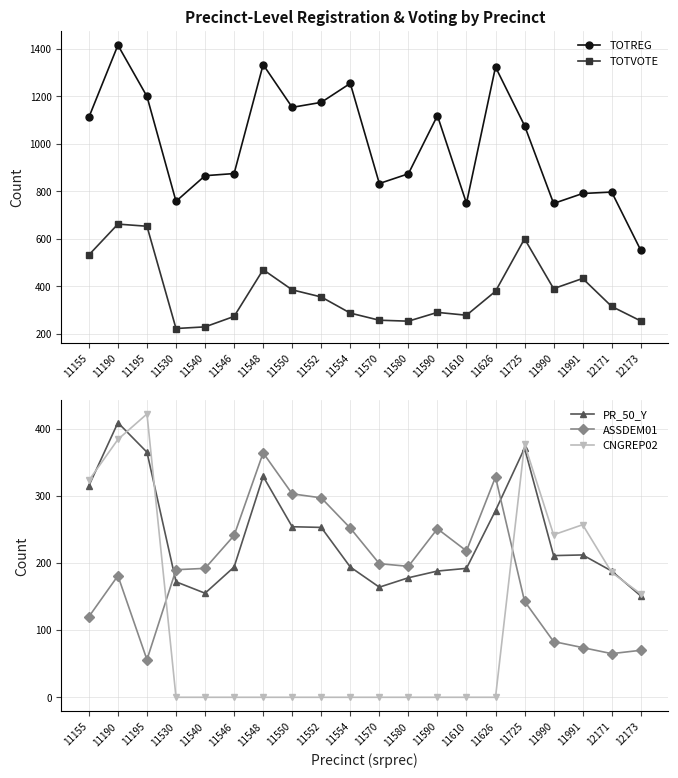

Read the TOTVOTE value at 11580.

253